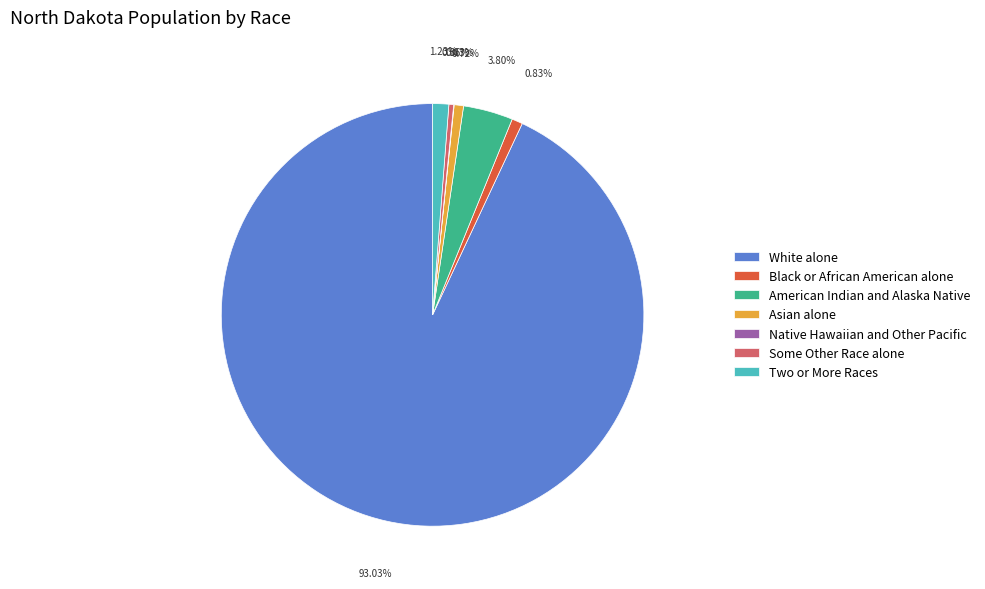

Does American Indian and Alaska Native account for over 50% of the chart?

No